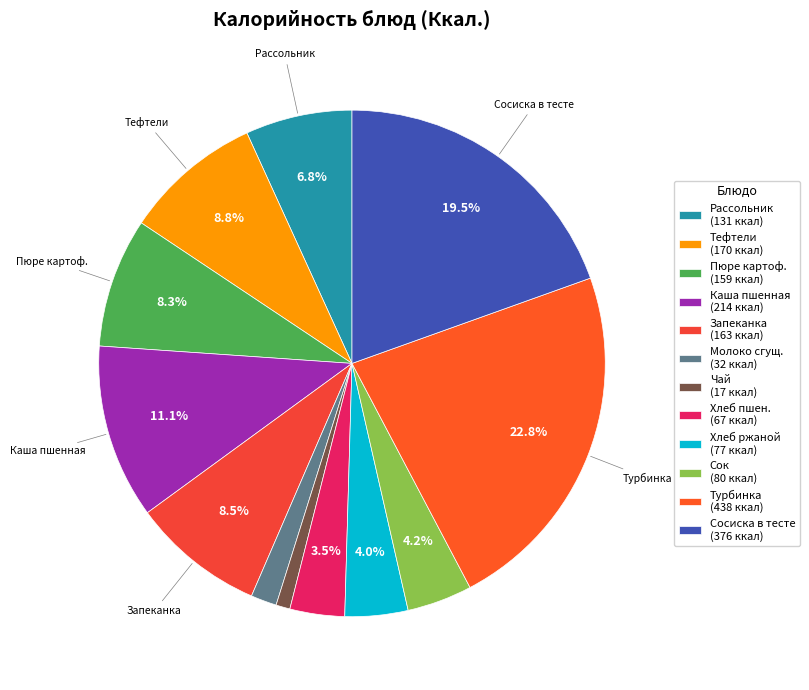

Which category has the smallest portion of the pie?

Чай (17 ккал)